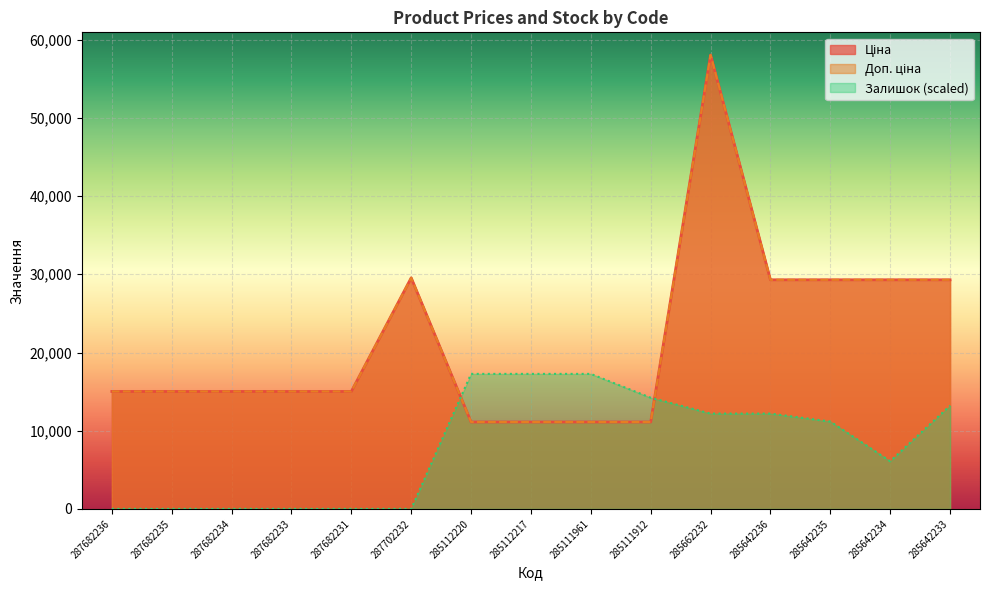

Rank the series by their maximum value, from highest to lowest.

Ціна, Доп. ціна, Залишок